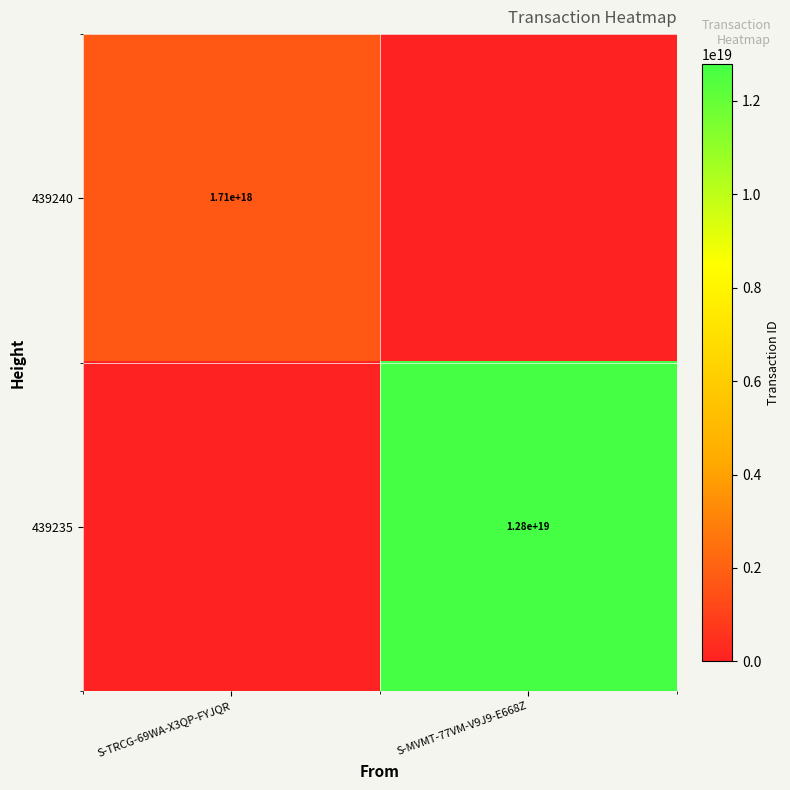

True or false: 439235 has a value of 12800000000000000000 at S-MVMT-77VM-V9J9-E668Z.

True